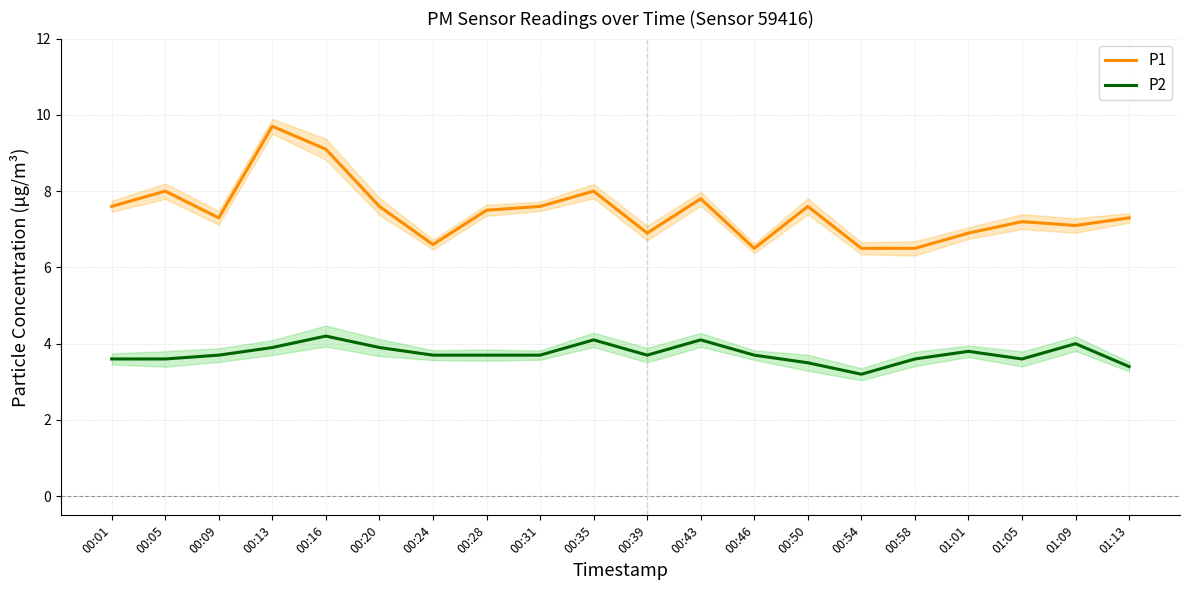

What is the average value of the P1 series?

7.5